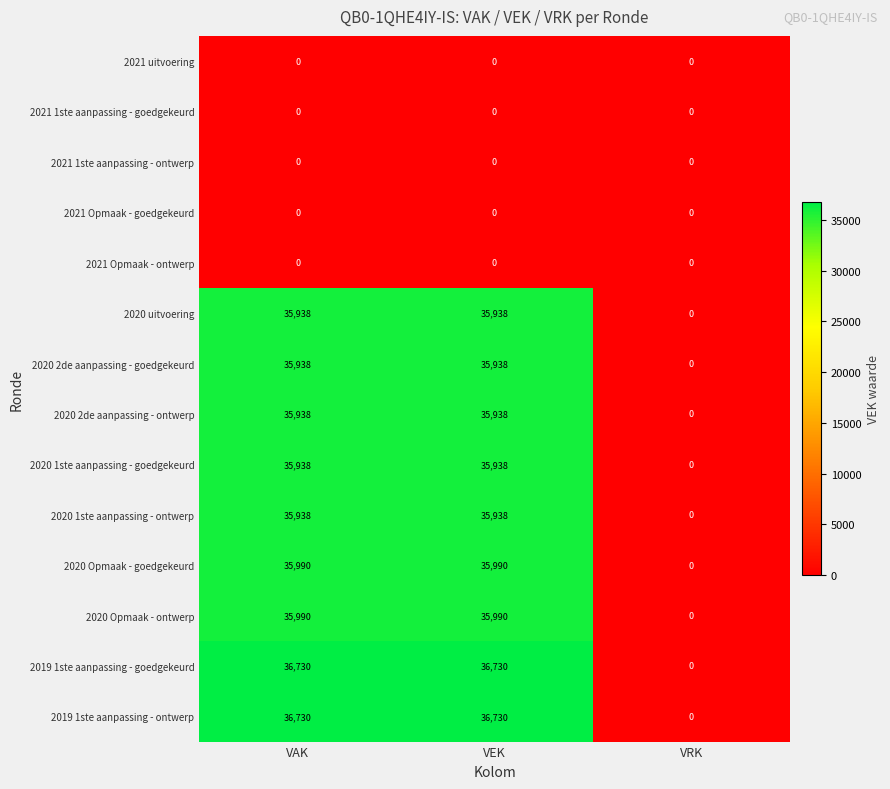

At how many categories does at least one series exceed 18631?

2